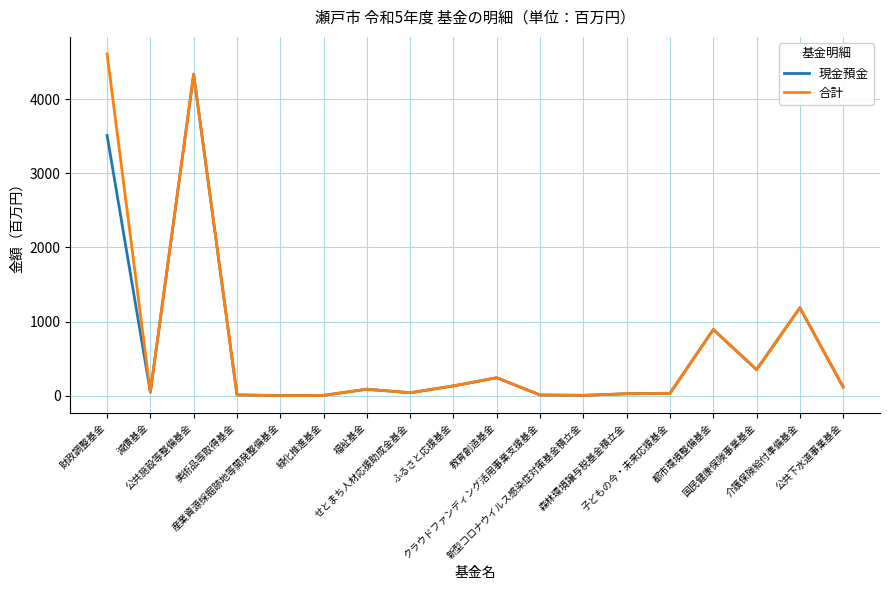

What is the maximum value shown in the chart?

4613